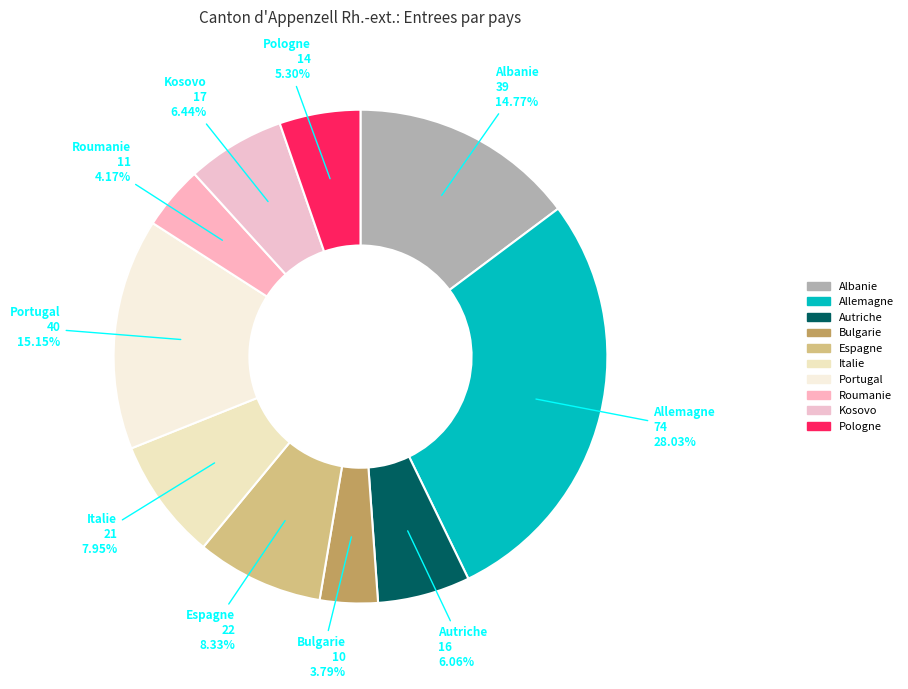

Which slice is the largest?

Allemagne